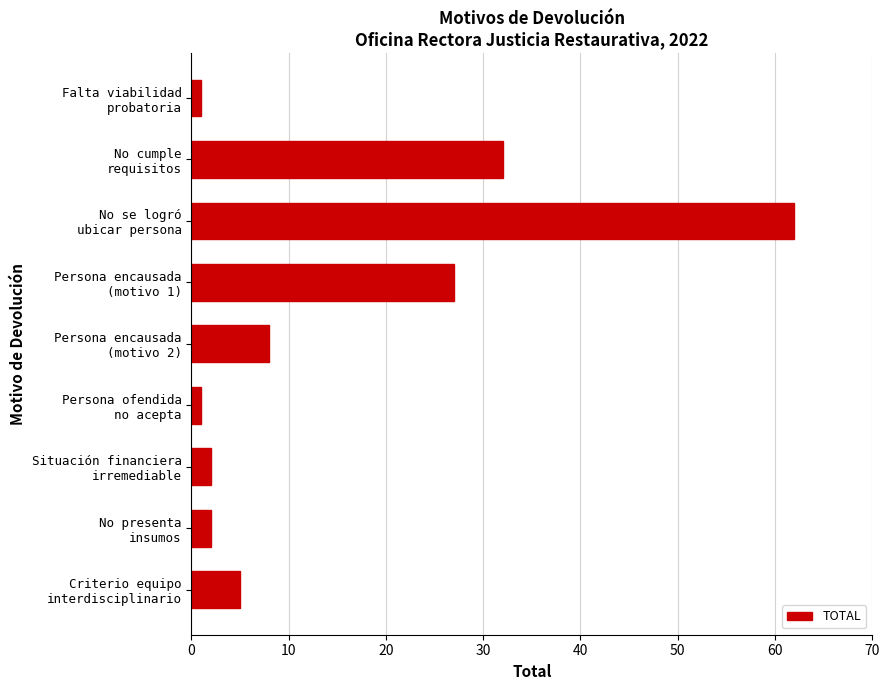

What is the difference between the second highest and minimum values?

31